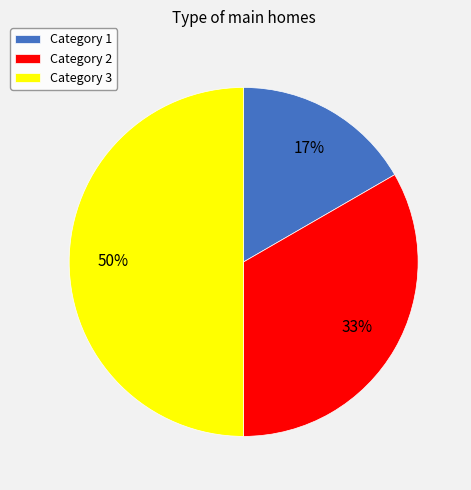

Which category has the smallest portion of the pie?

Category 1